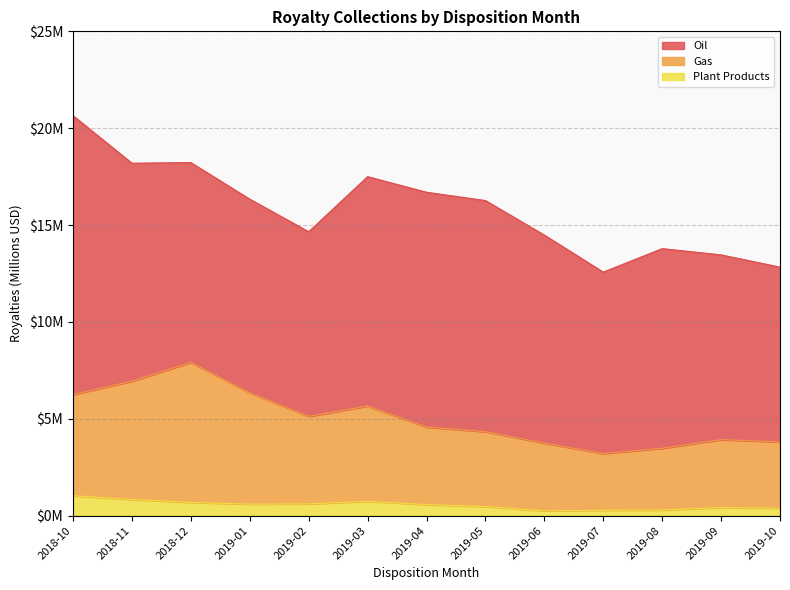

Is it true that Plant Products equals 0.3 at 2019-07?

True